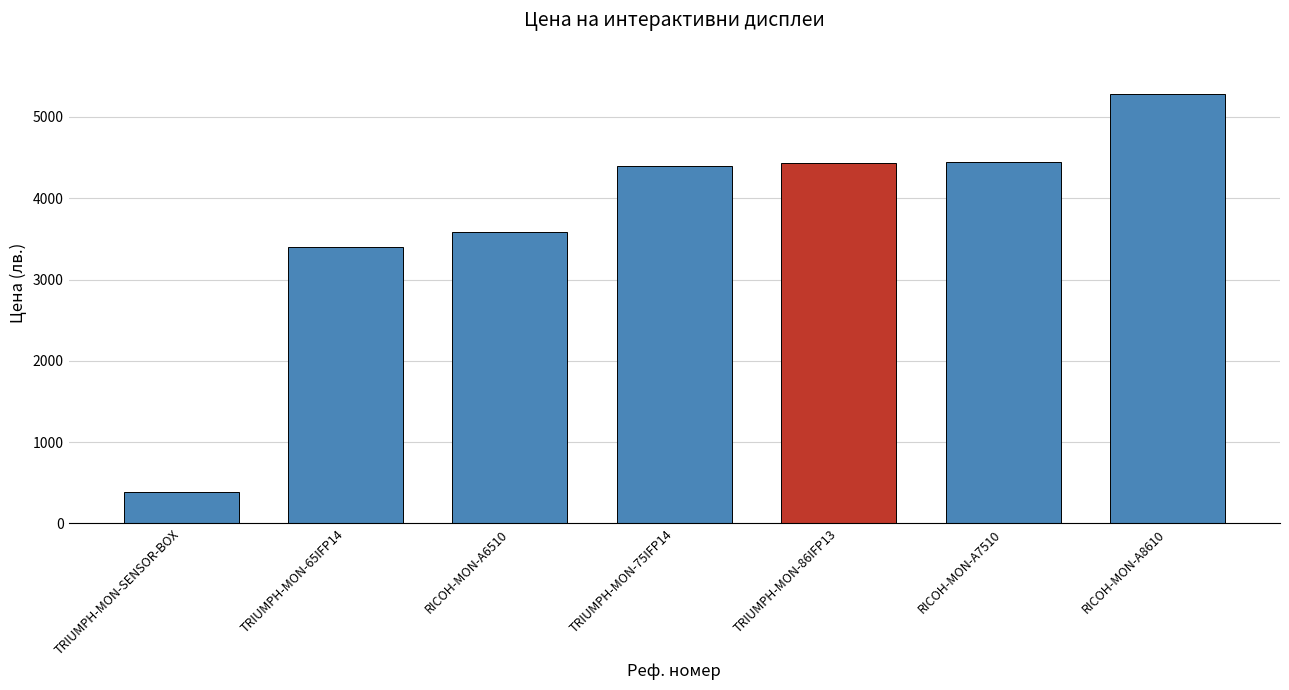

How many bars are there in total?

7